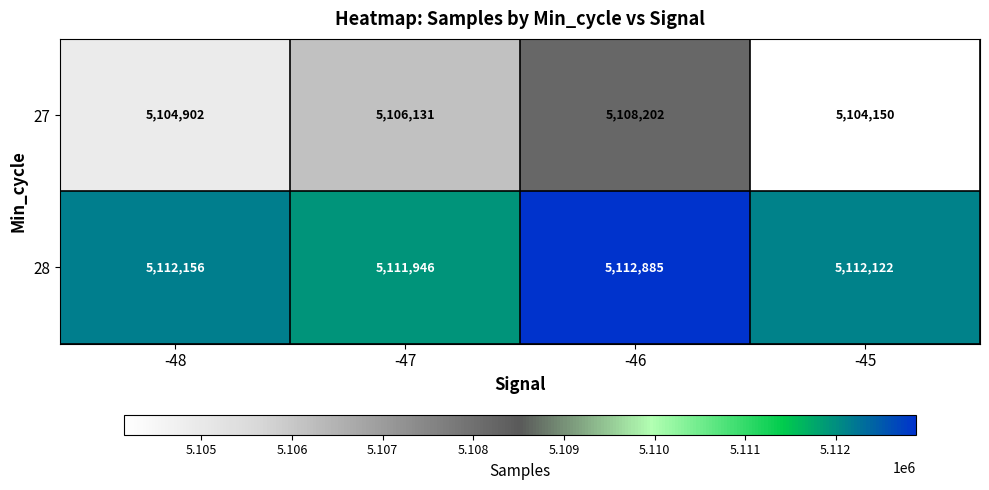

Is it true that 27 equals 5104150 at -45?

True